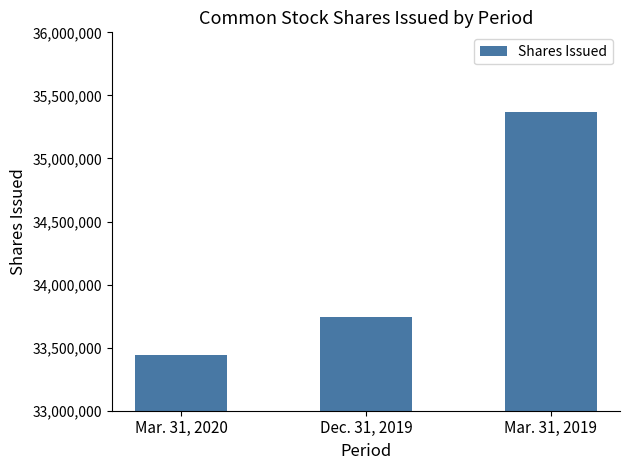

What is the difference between the values at Dec. 31, 2019 and Mar. 31, 2020?

300149